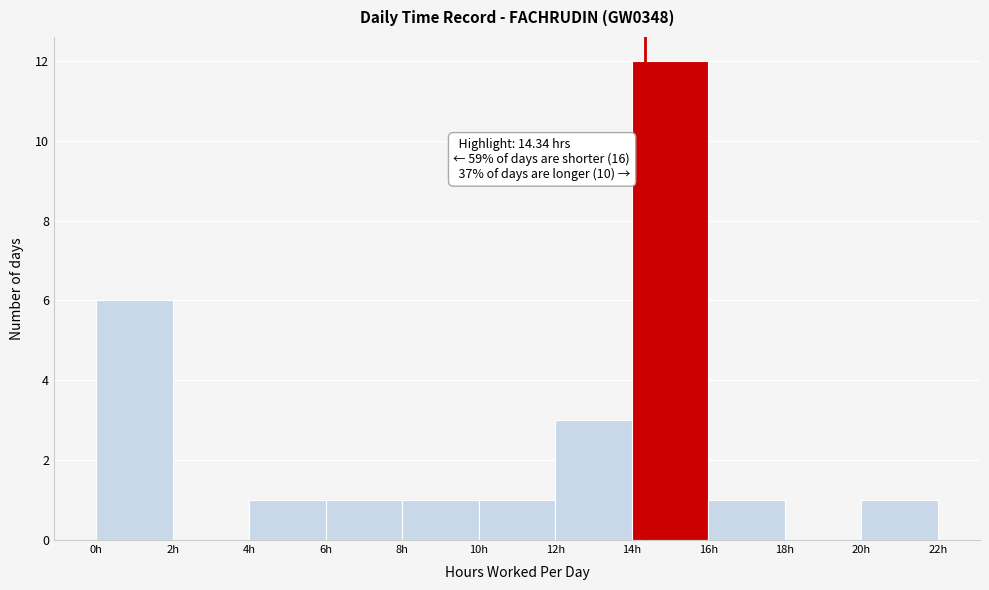

Which range on the x-axis has the tallest bar?

14 to 16